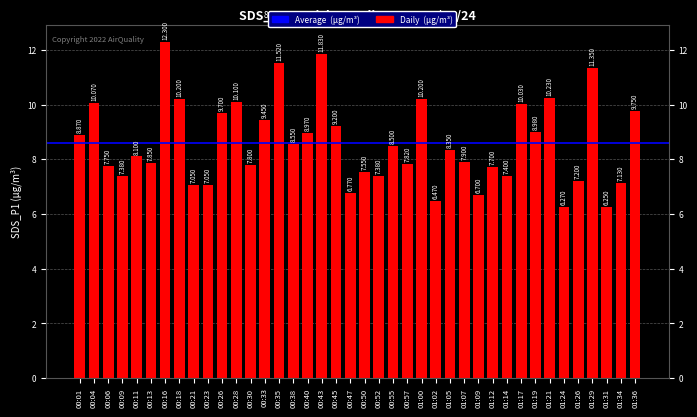

What is the greatest value displayed?

12.3